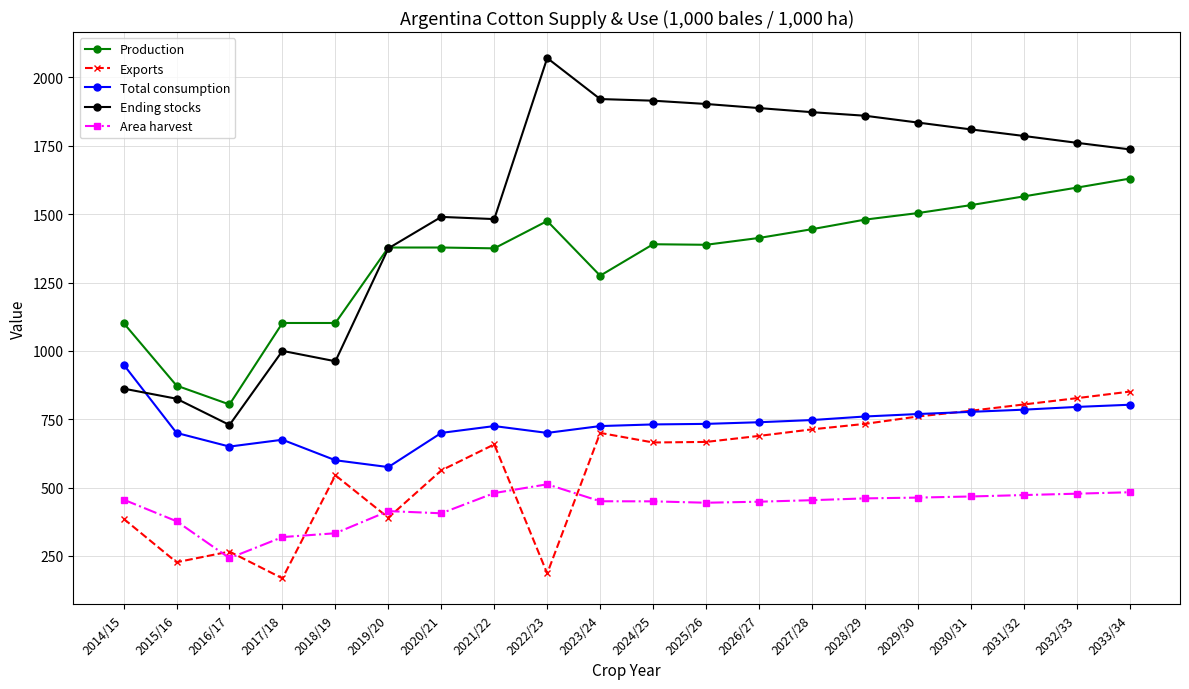

Is it true that Exports equals 62.9 at 2022/23?

False